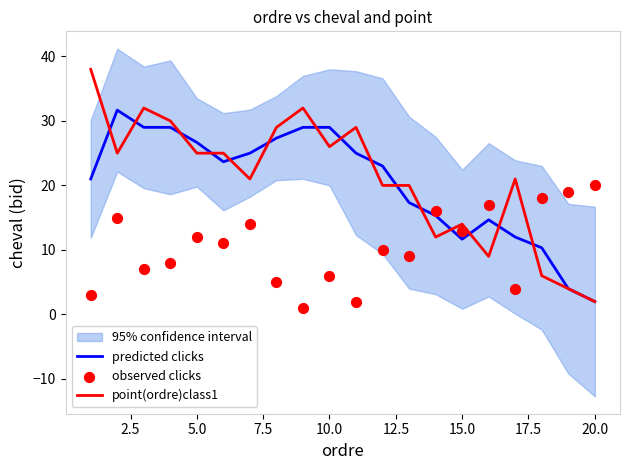

What is the total value across all series at 5.0?

63.7